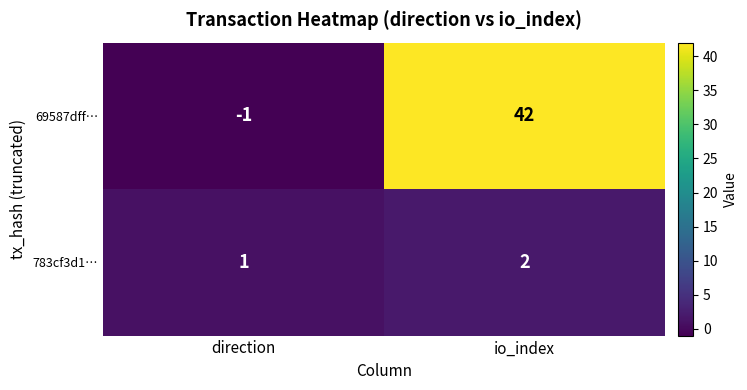

Rank the series at io_index from highest to lowest value.

69587dff…, 783cf3d1…